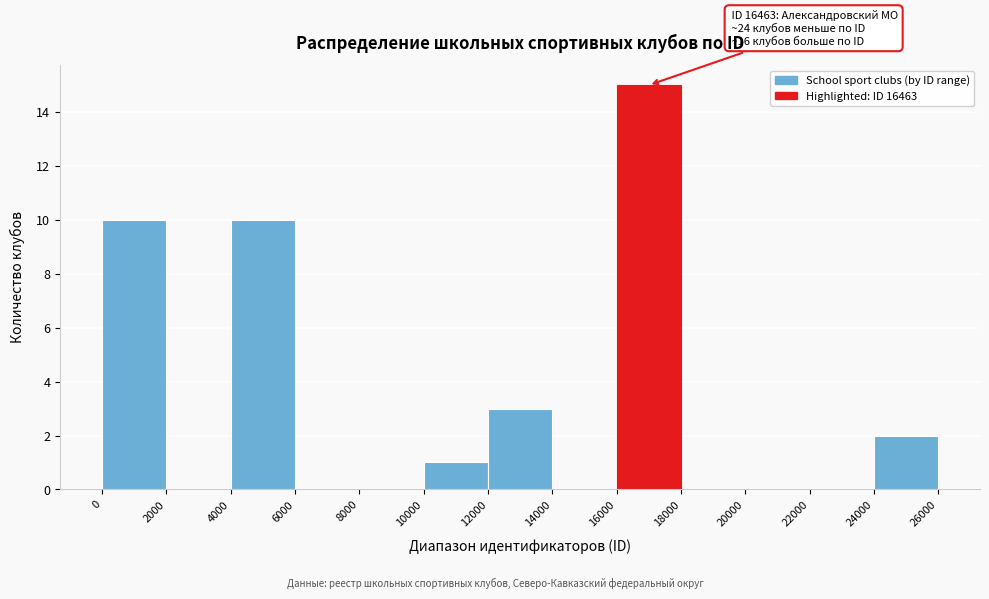

Over which range of the x-axis is the bar tallest?

16000 to 18000